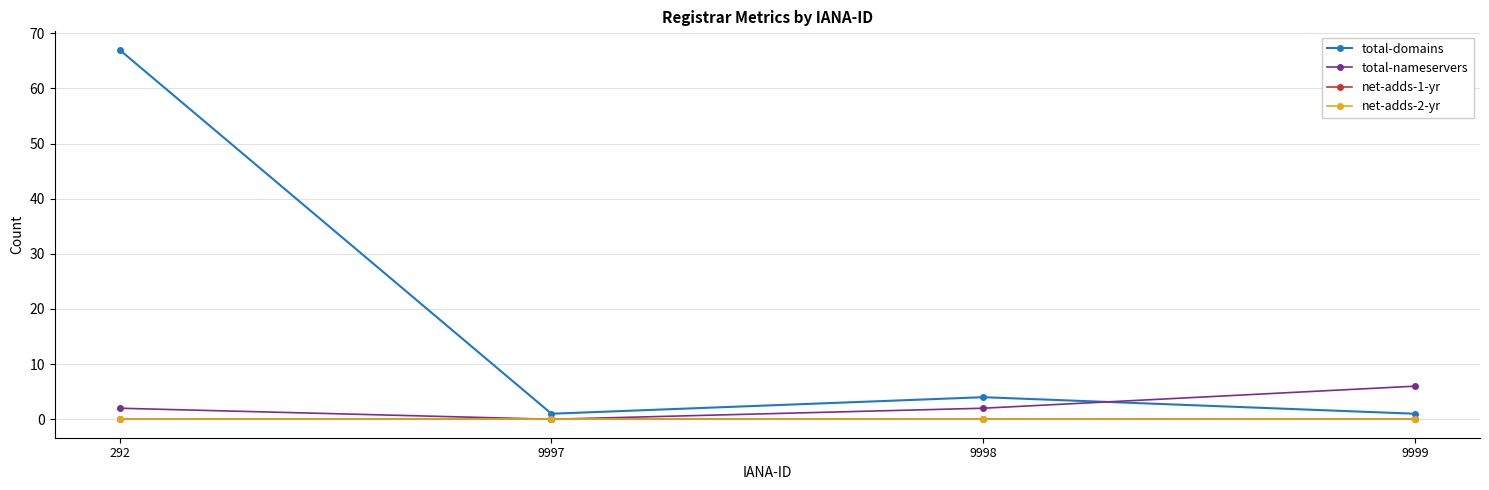

The total-nameservers series shows 3 at 292. True or false?

False